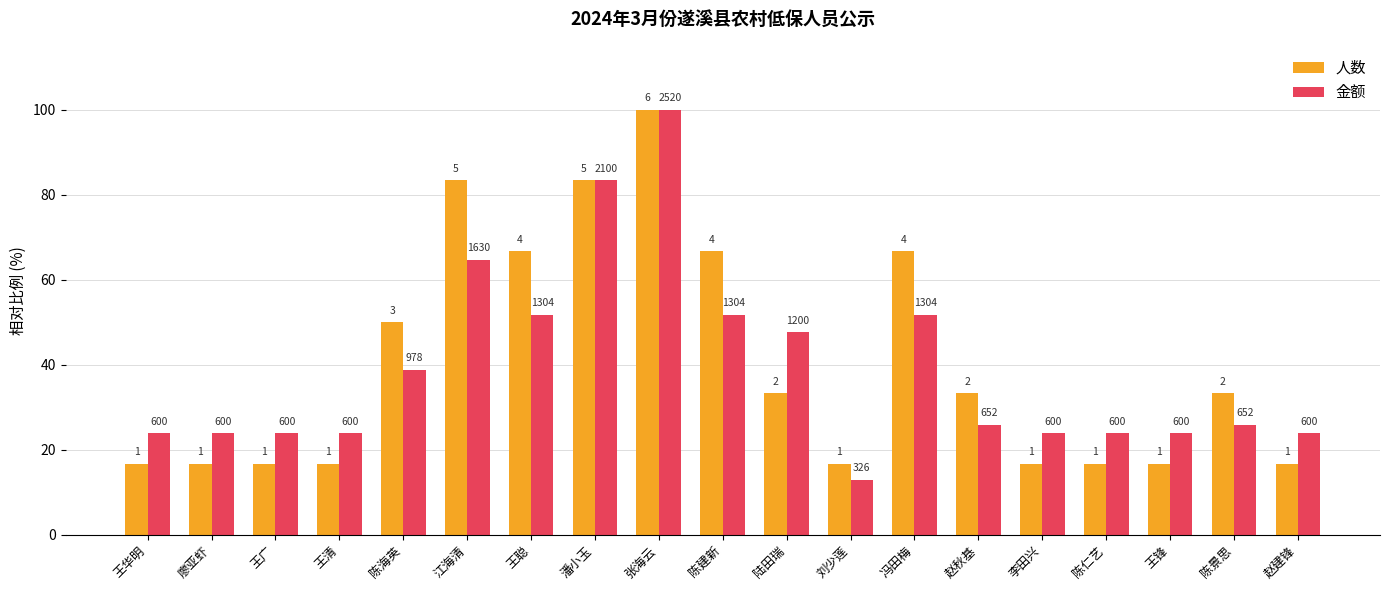

Rank the categories by 金额 value from lowest to highest.

刘少莲, 王华明, 廖亚虾, 王广, 王清, 李田兴, 陈仁艺, 王锋, 赵建锋, 赵秋基, 陈景思, 陈海英, 陆田瑞, 王聪, 陈建新, 冯田梅, 江海清, 潘小玉, 张海云